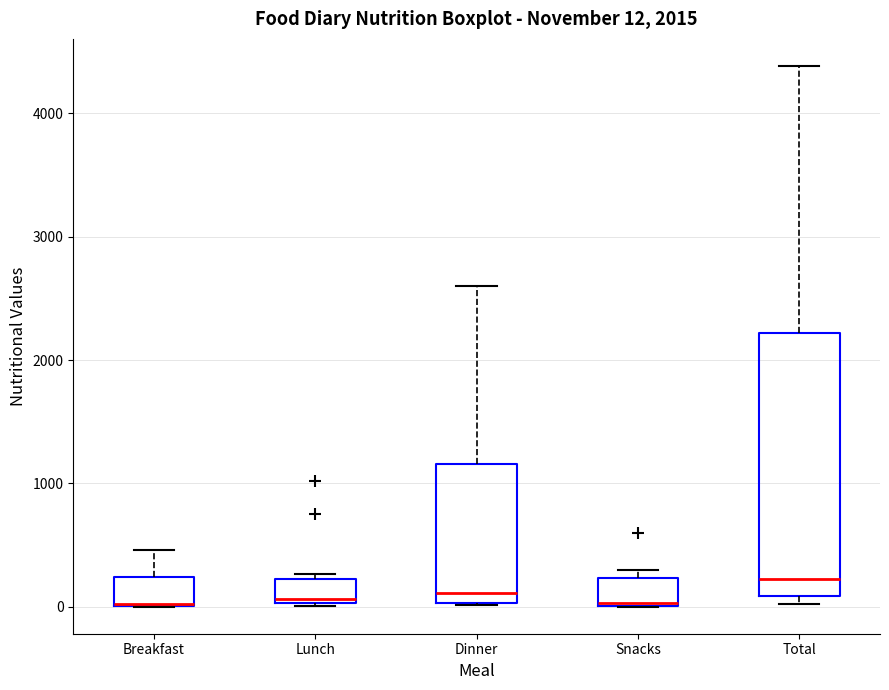

Comparing the boxes themselves (not the whiskers), which one is the tallest?

Total